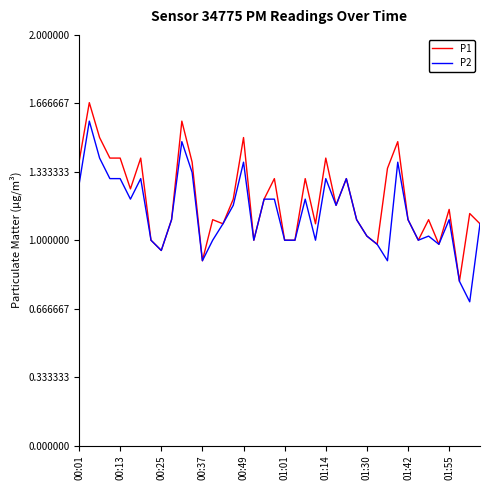

What is the minimum value shown in the chart?

0.7